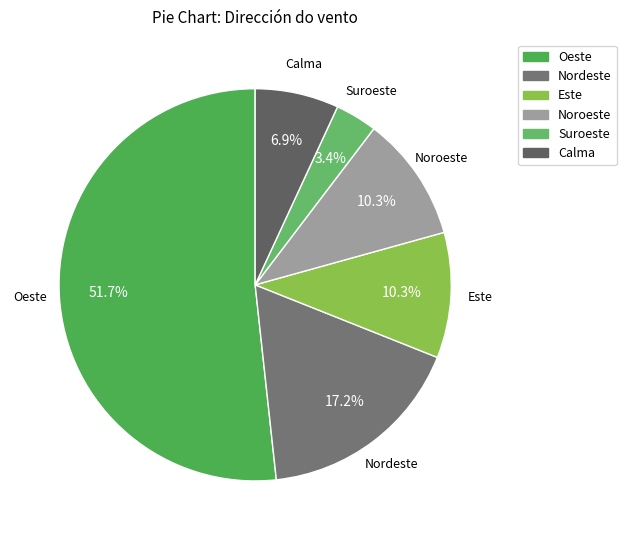

Which category has the smallest portion of the pie?

Suroeste